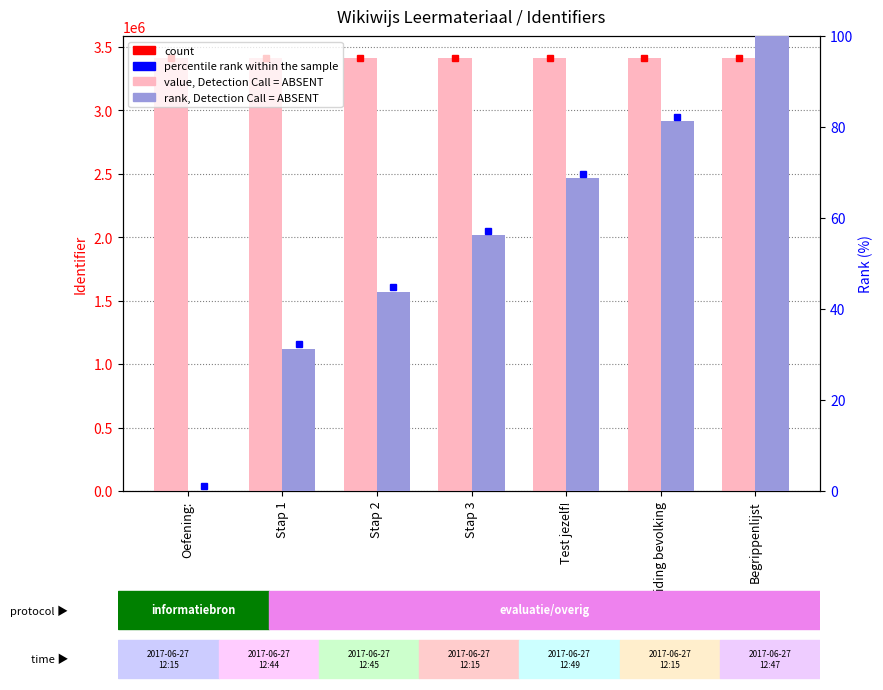

What is the approximate value of value (Identifier) at Stap 1?

3414484.0